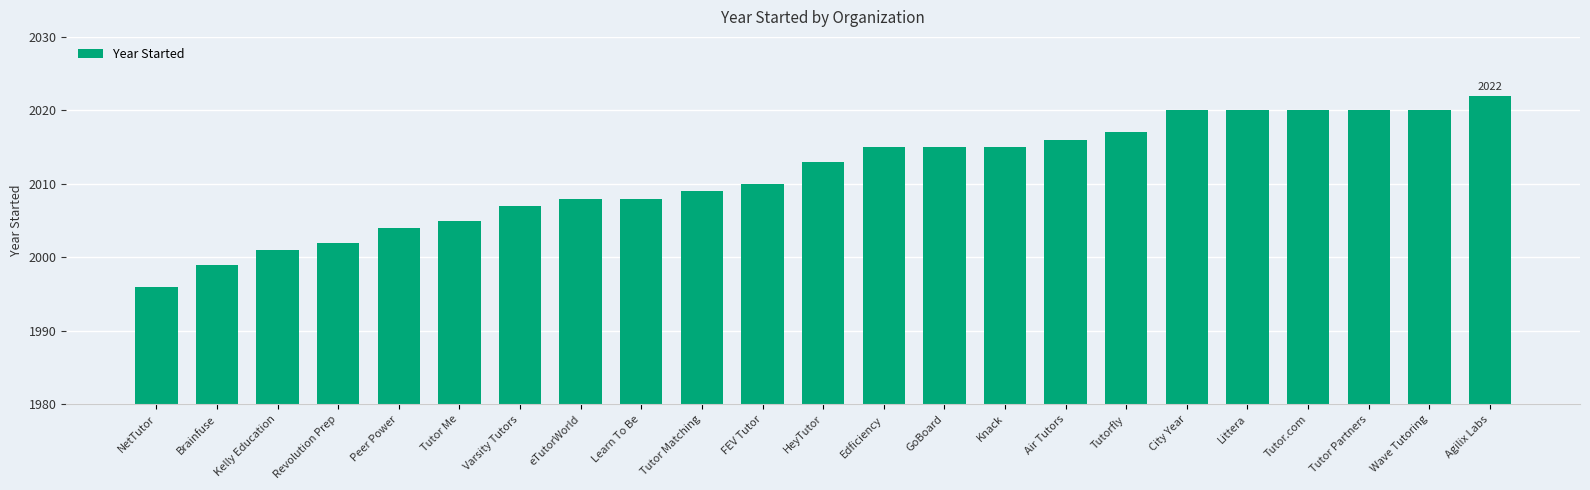

What is the maximum value shown in the chart?

2022